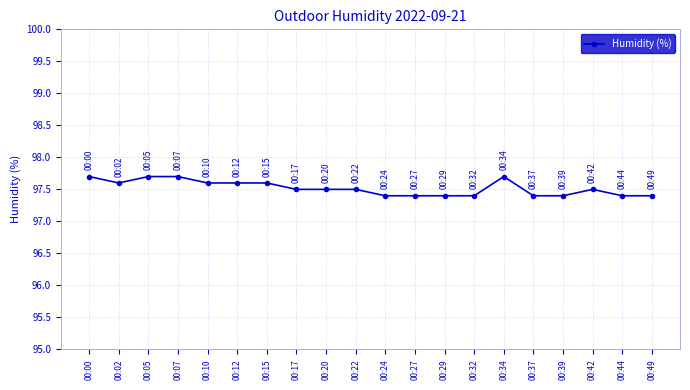

What is the change in value from 00:15 to 00:44?

-0.2